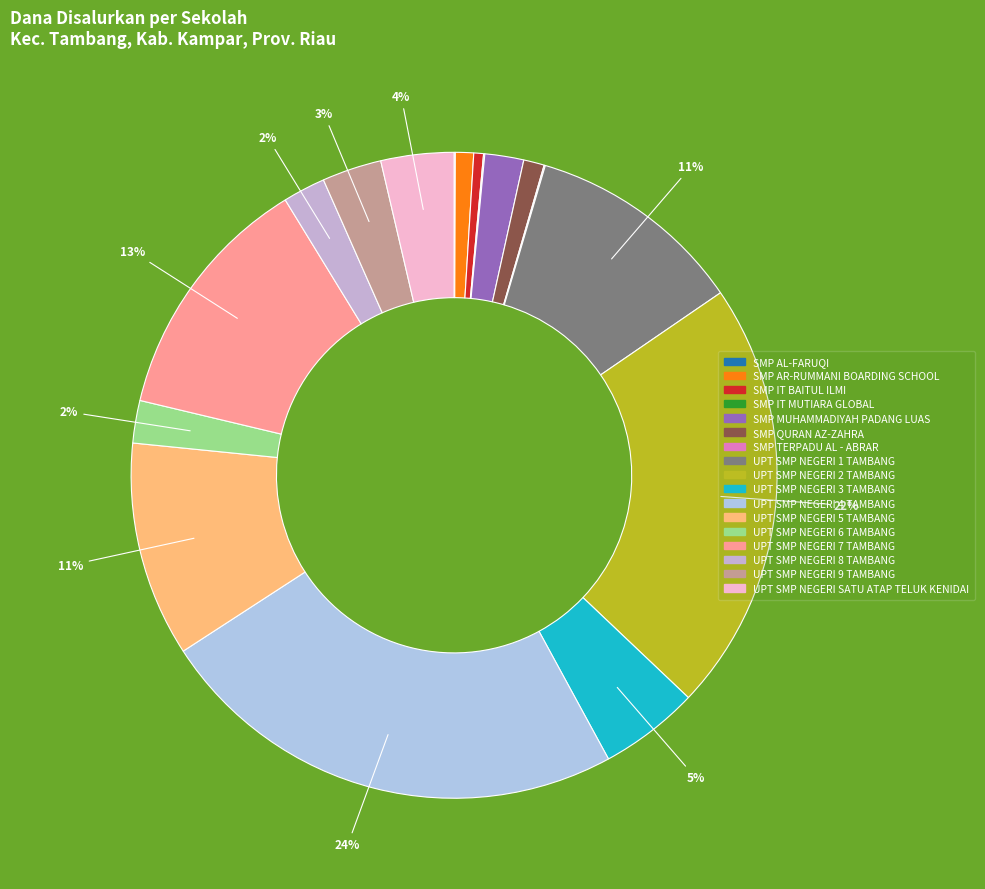

Approximately how many times larger is the value at SMP IT BAITUL ILMI compared to UPT SMP NEGERI 6 TAMBANG?

0.2